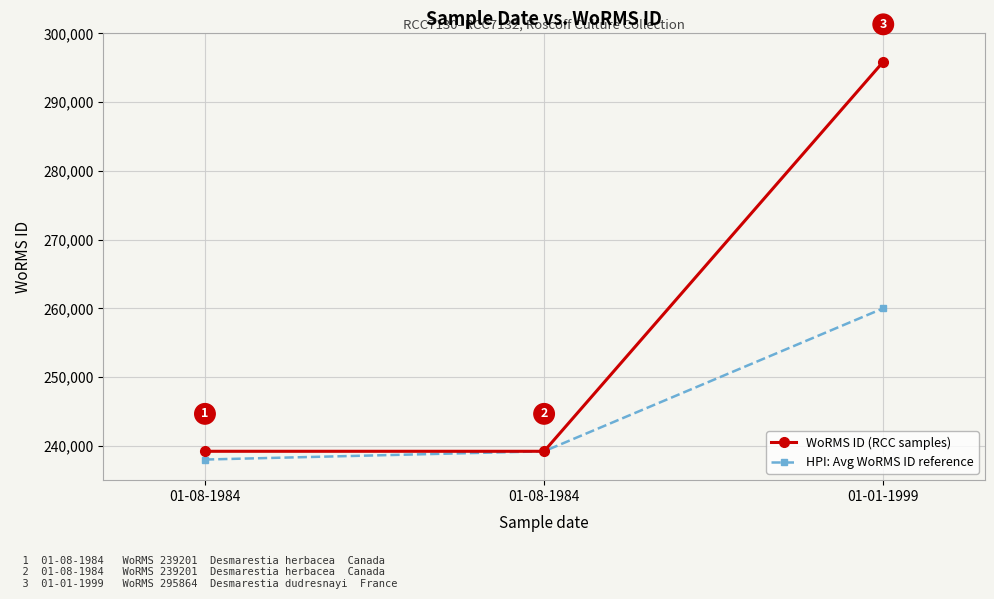

How many lines are shown in the chart?

2